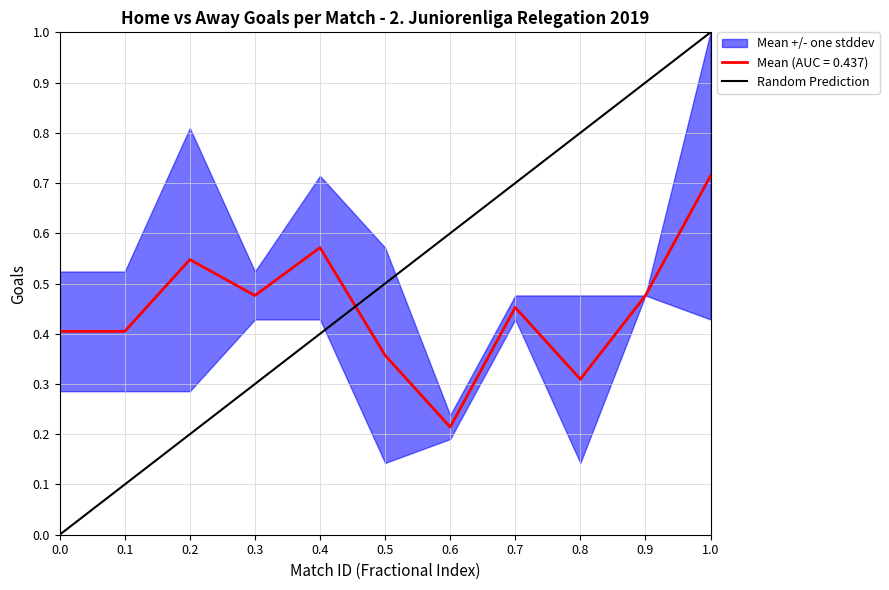

Is it true that Mean (AUC = 0.437) equals 0.2 at 0.3?

False